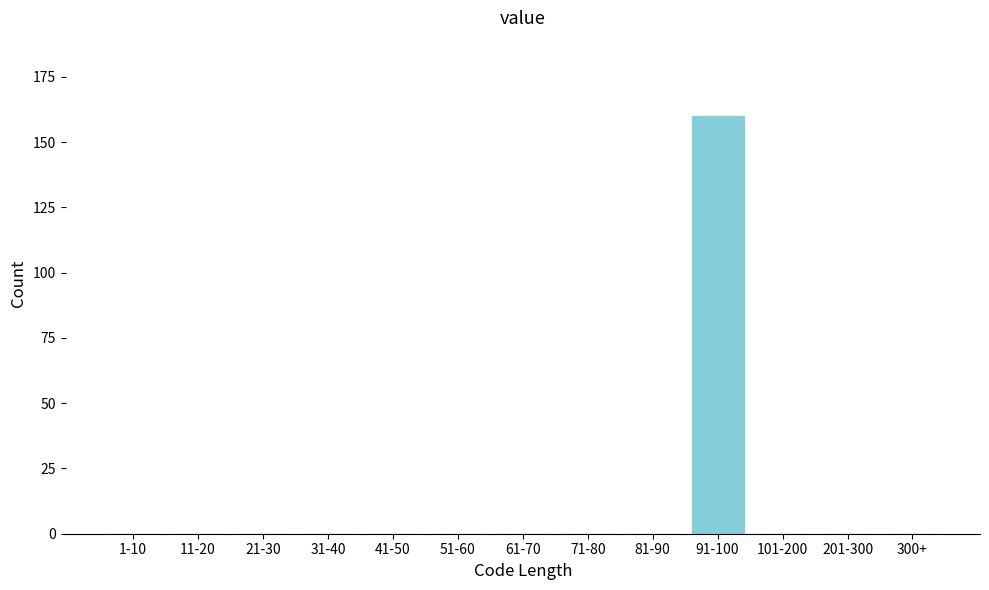

Reading left to right, extract all data points from this chart.

1-10=0	11-20=0	21-30=0	31-40=0	41-50=0	51-60=0	61-70=0	71-80=0	81-90=0	91-100=160	101-200=0	201-300=0	300+=0